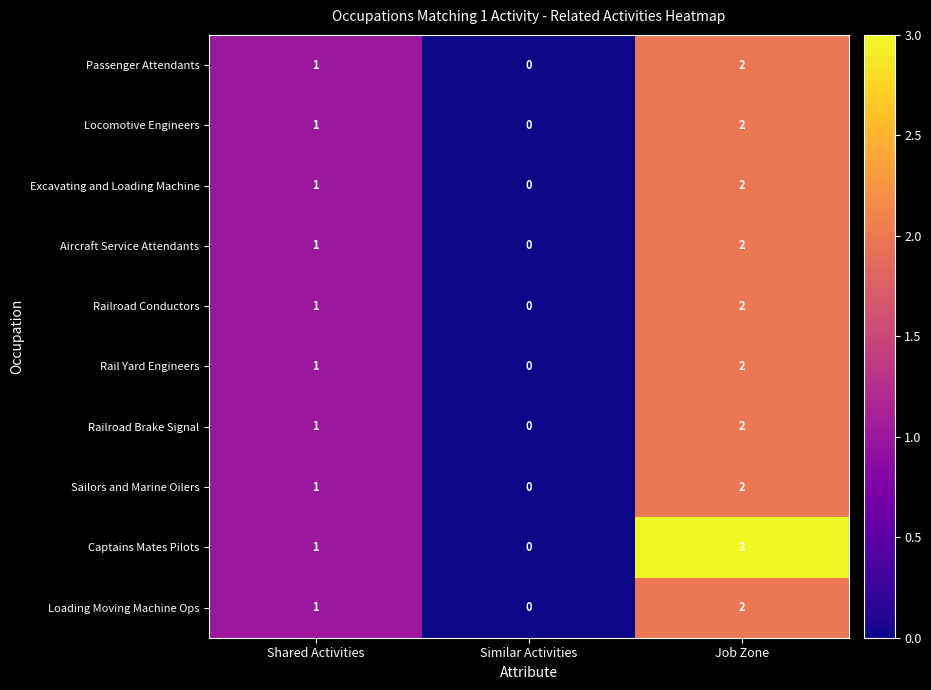

Reading left to right, transcribe all the data shown in this chart.

Passenger Attendants: Shared Activities=1	Similar Activities=0	Job Zone=2
Locomotive Engineers: Shared Activities=1	Similar Activities=0	Job Zone=2
Excavating and Loading Machine: Shared Activities=1	Similar Activities=0	Job Zone=2
Aircraft Service Attendants: Shared Activities=1	Similar Activities=0	Job Zone=2
Railroad Conductors: Shared Activities=1	Similar Activities=0	Job Zone=2
Rail Yard Engineers: Shared Activities=1	Similar Activities=0	Job Zone=2
Railroad Brake Signal: Shared Activities=1	Similar Activities=0	Job Zone=2
Sailors and Marine Oilers: Shared Activities=1	Similar Activities=0	Job Zone=2
Captains Mates Pilots: Shared Activities=1	Similar Activities=0	Job Zone=3
Loading Moving Machine Ops: Shared Activities=1	Similar Activities=0	Job Zone=2